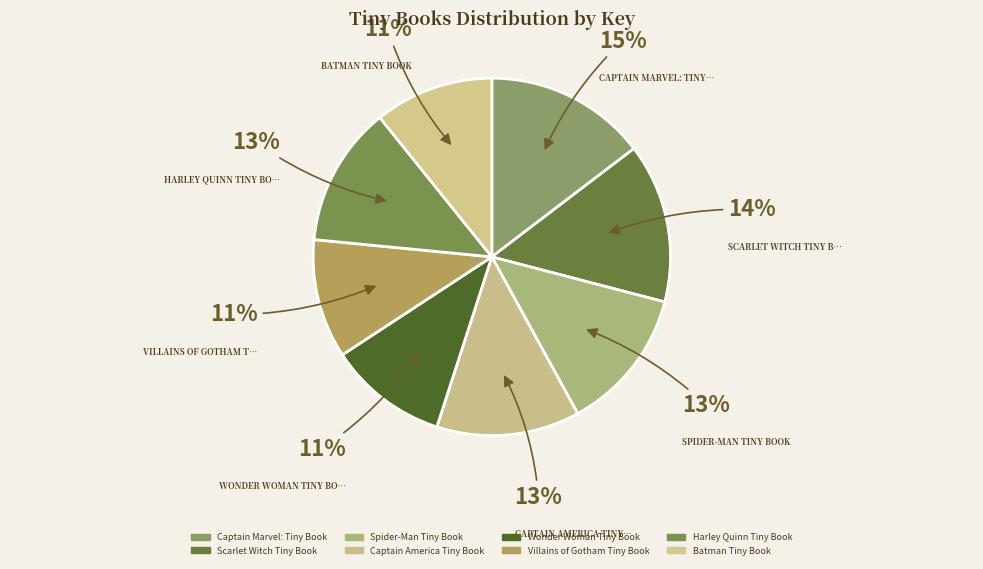

What is the total percentage of Wonder Woman Tiny Book and Captain America Tiny Book?

23.7%